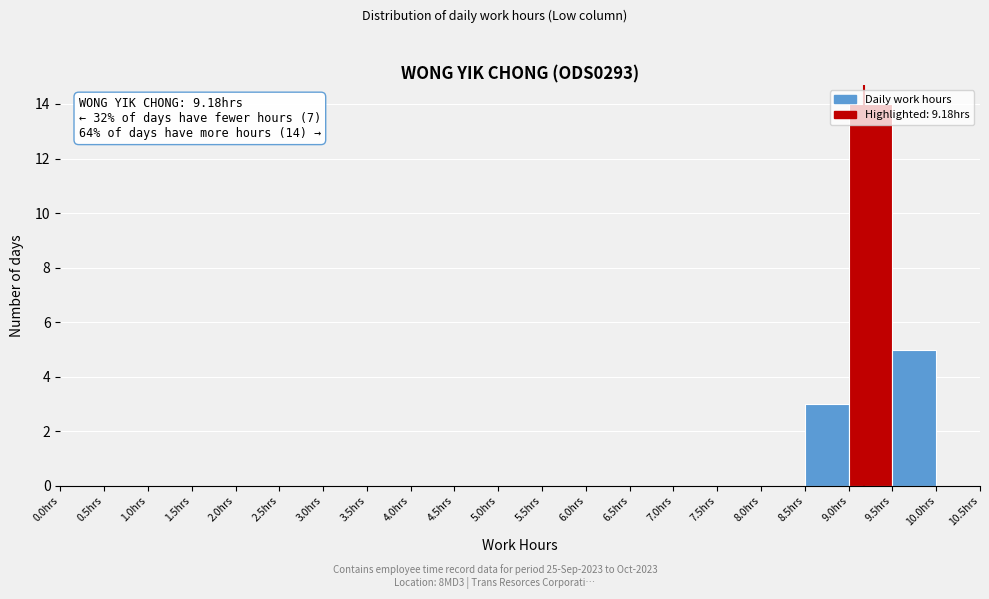

Which range on the x-axis has the tallest bar?

9.0 to 9.5